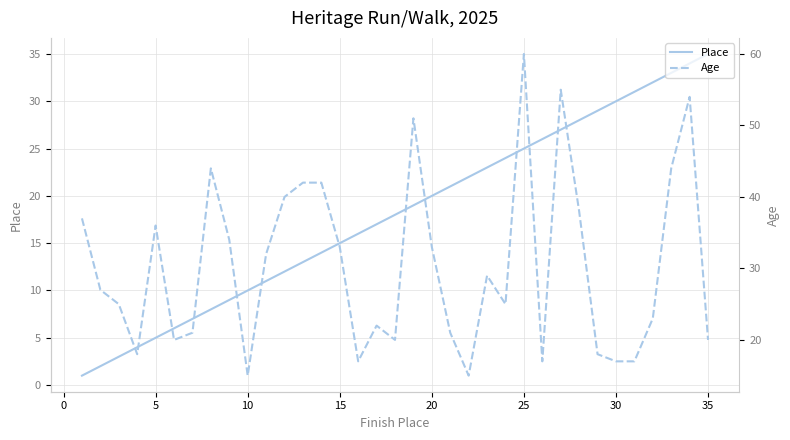

How many lines are shown in the chart?

2